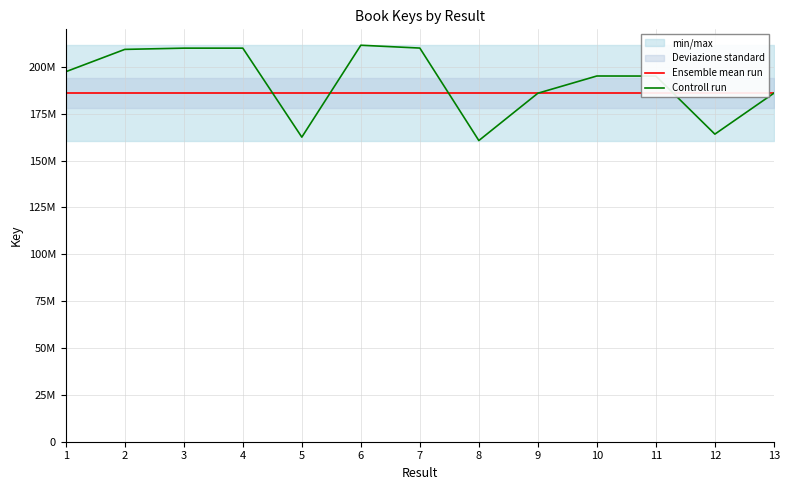

How many lines are shown in the chart?

2